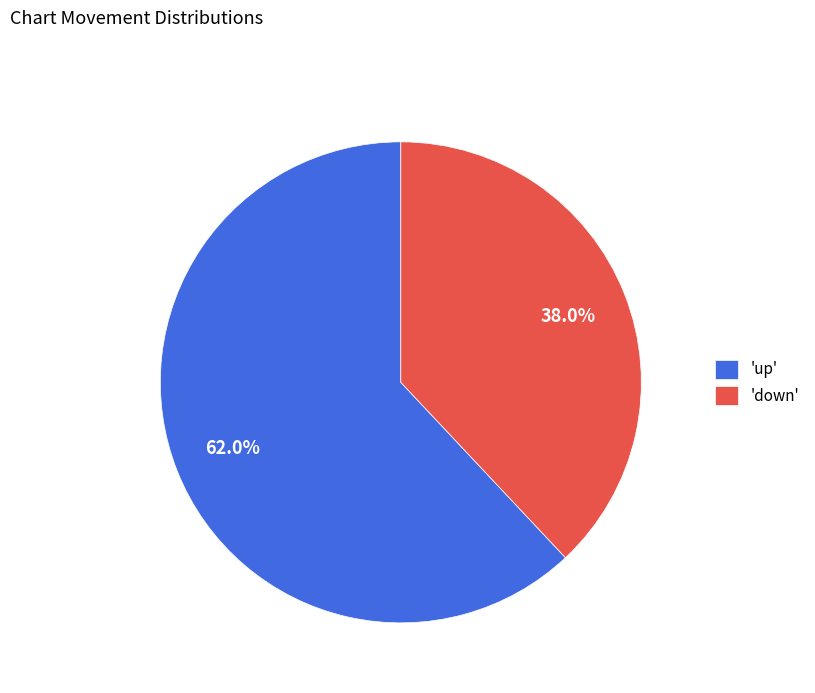

Is the sum of 'up' and 'down' greater than half?

Yes